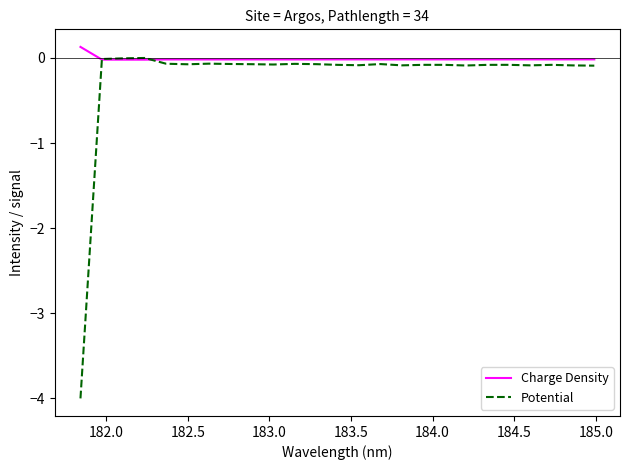

What is the minimum value for Potential?

-4.0